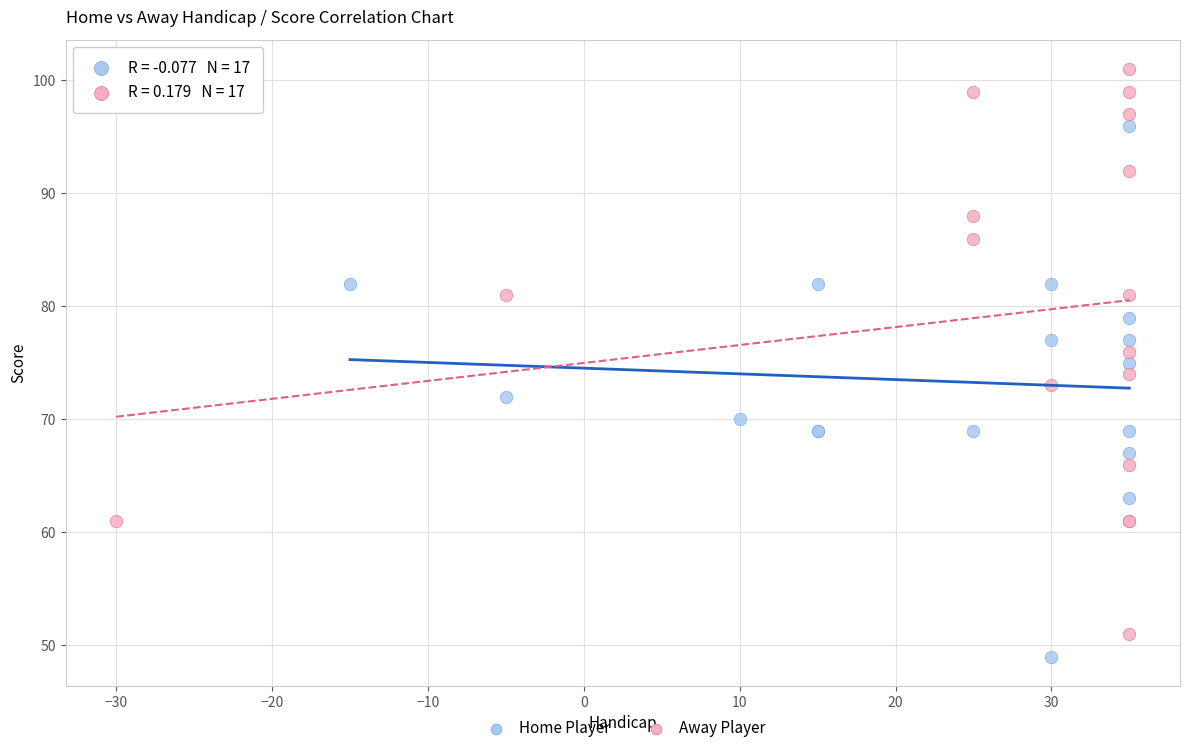

Which series contains the highest Y value?

Away Player